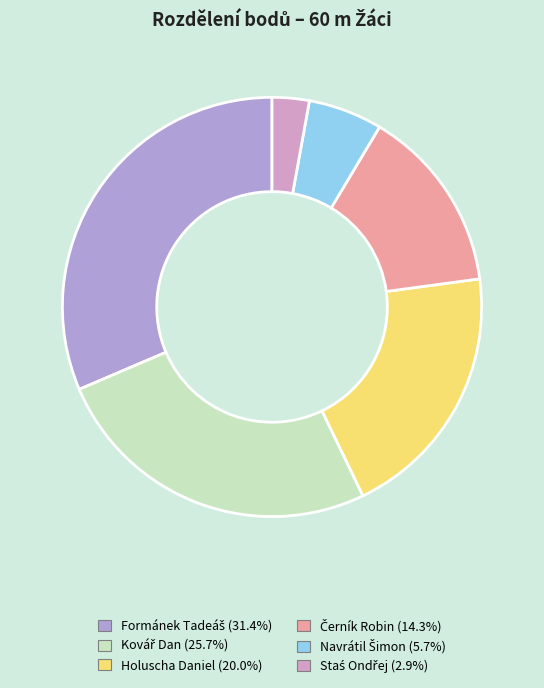

Count the number of slices in the pie.

6